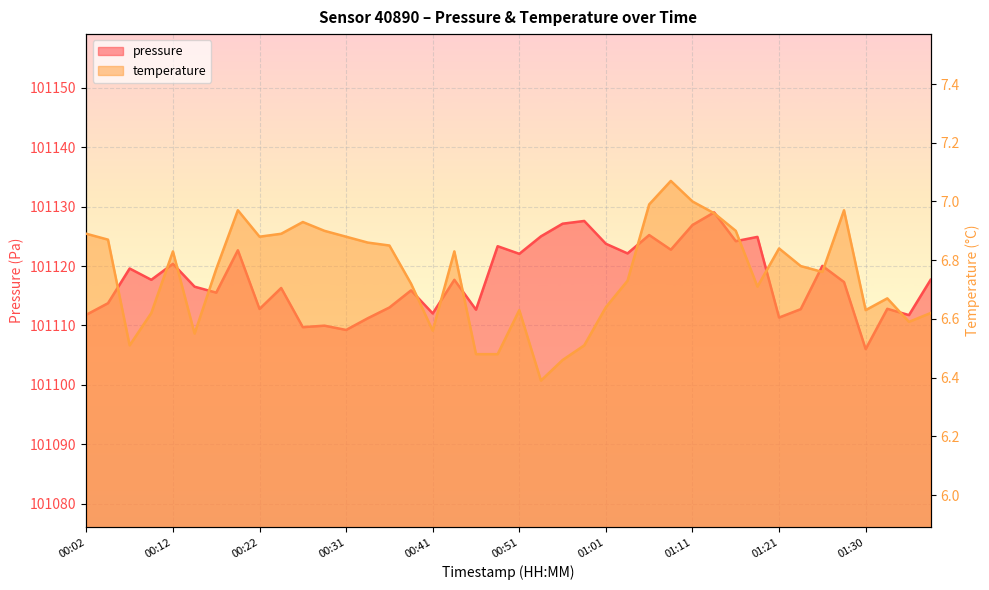

What is the sum of all pressure values?

4044712.2